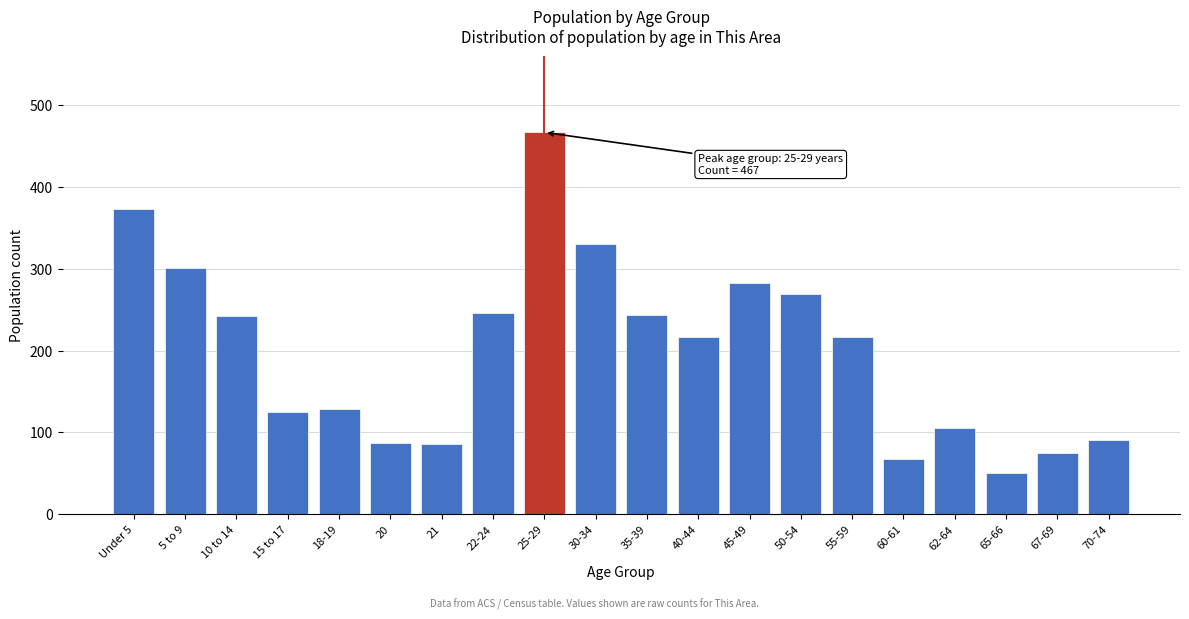

Which has a higher value, 55-59 or 67-69?

55-59